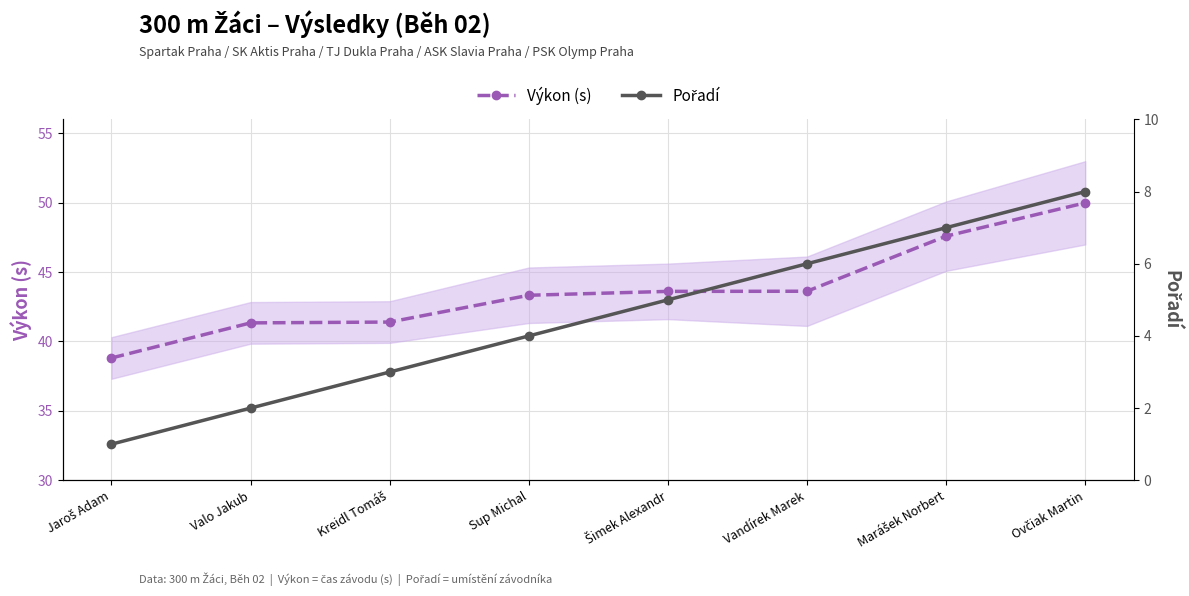

What position from the right is Kreidl Tomáš?

6